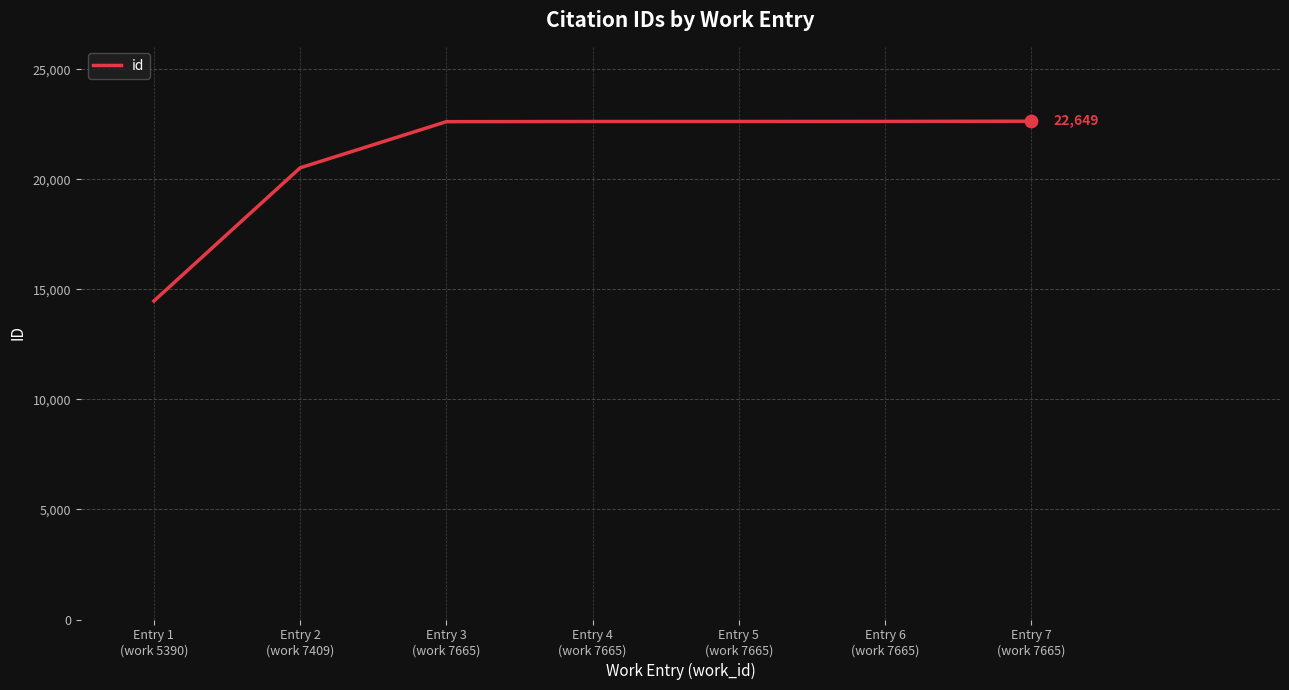

What is the change in value from Entry 6
(work 7665) to Entry 7
(work 7665)?

+11